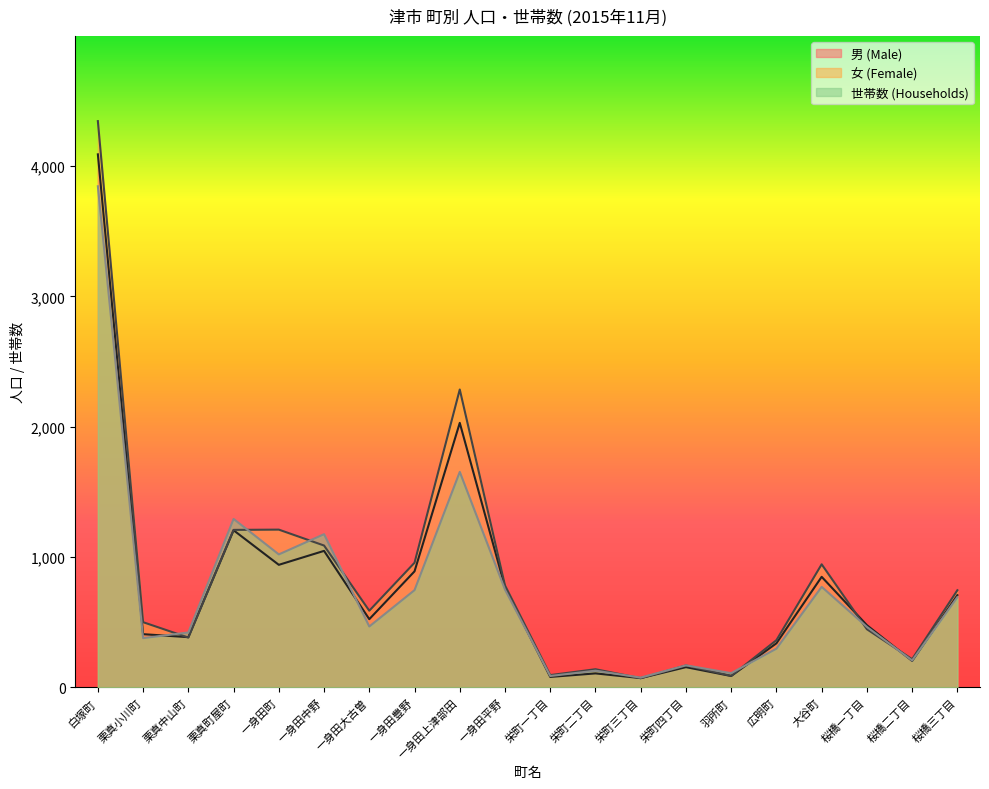

Reading left to right, list all the values displayed in this chart.

男 (Male): 4090	409	386	1206	941	1048	524	891	2030	769	81	108	72	156	88	339	849	478	204	708
女 (Female): 4345	501	383	1209	1211	1089	589	957	2286	783	95	140	71	169	89	363	945	447	217	746
世帯数 (Households): 3845	379	422	1293	1021	1176	468	747	1654	751	88	129	76	170	110	298	772	465	207	693